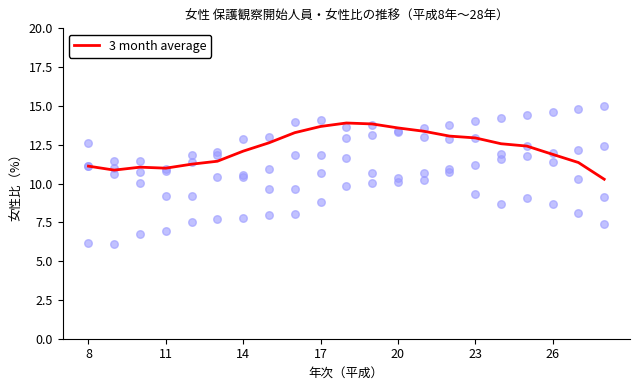

What is the highest value of the 3 month average series?

13.9